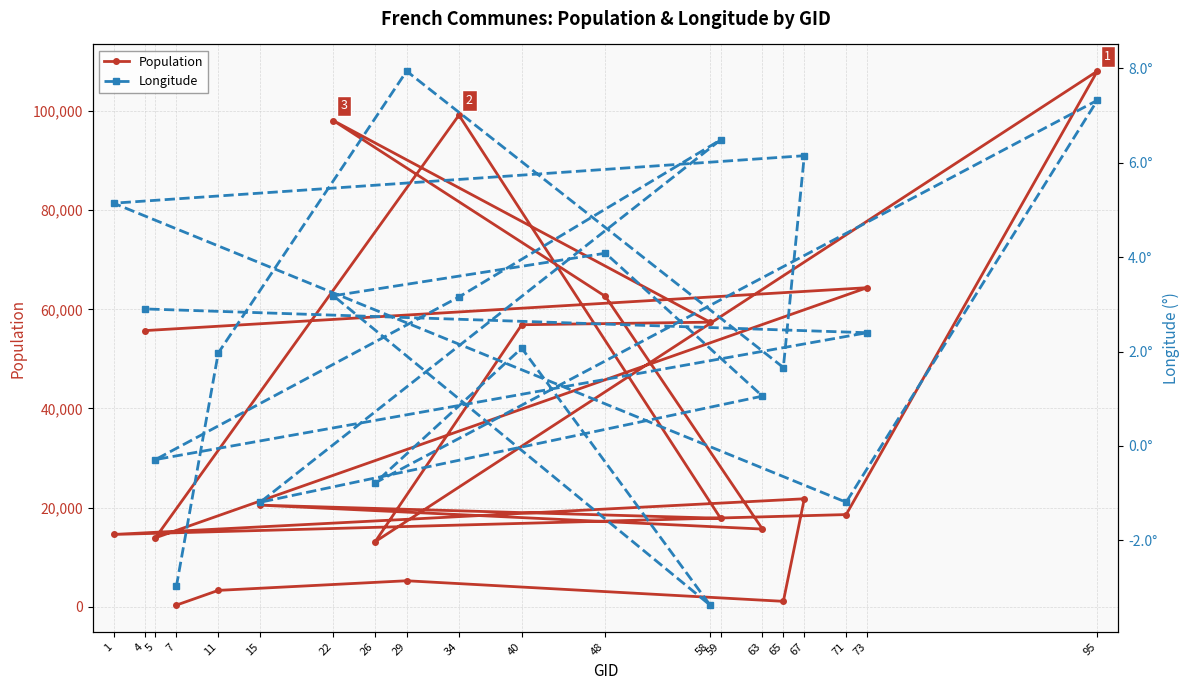

What is the greatest value displayed?

108038.0